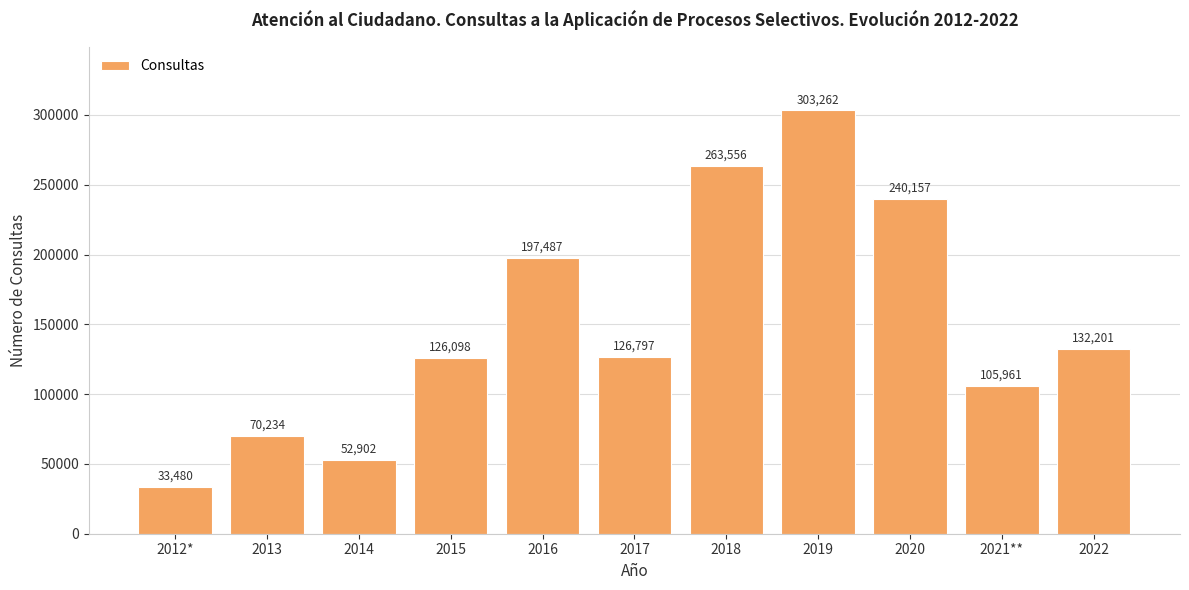

The value at 2017 is 126797. True or false?

True